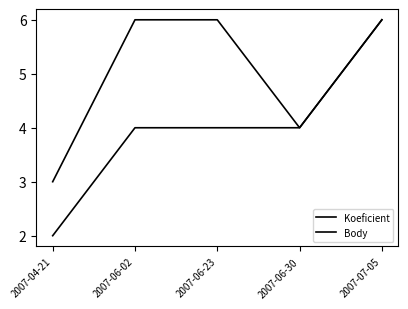

True or false: Koeficient and Body intersect in this chart.

False